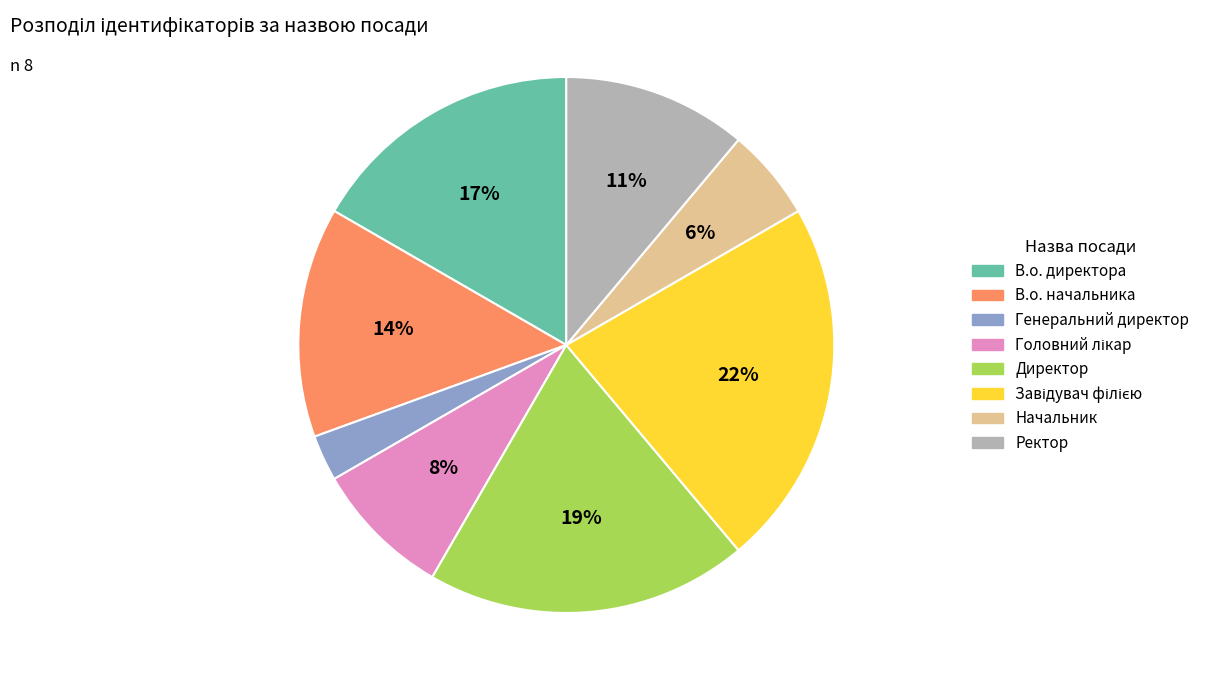

Do В.о. директора and В.о. начальника together represent more than half of the pie?

No